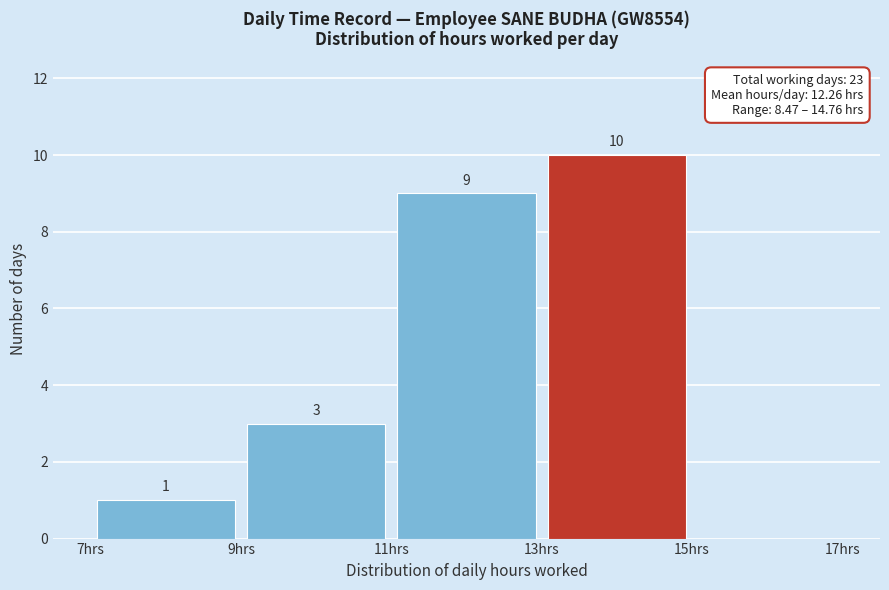

Which range on the x-axis has the tallest bar?

13 to 15